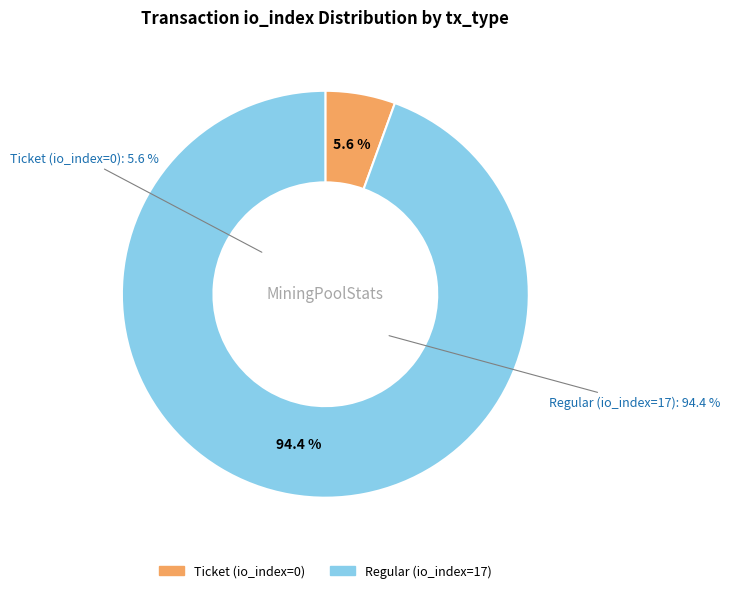

Is Regular (io_index=17) the majority of the pie?

Yes